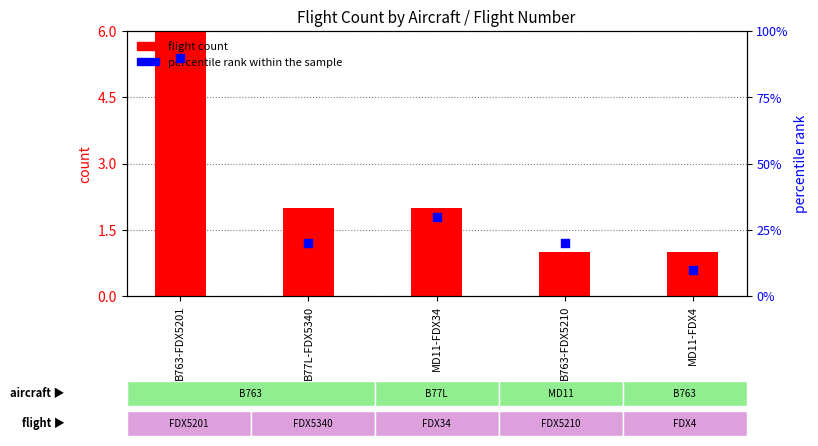

Which series has the largest total across all categories?

percentile rank within the sample